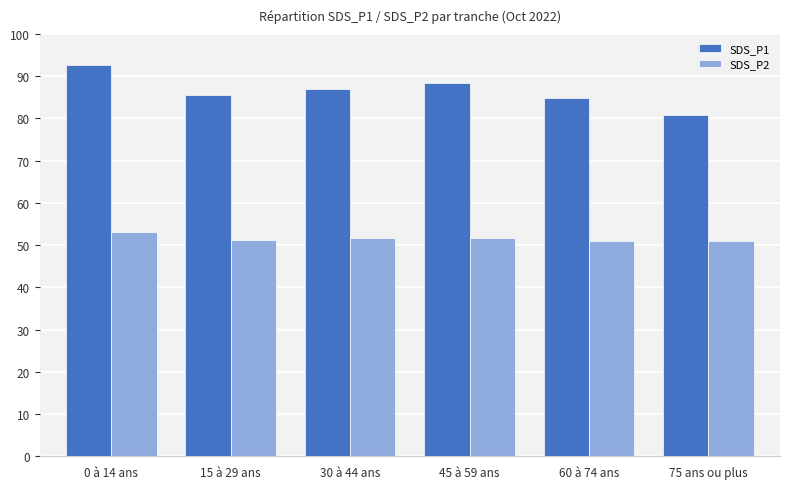

What is the spread (max minus min) of values at 60 à 74 ans?

33.9